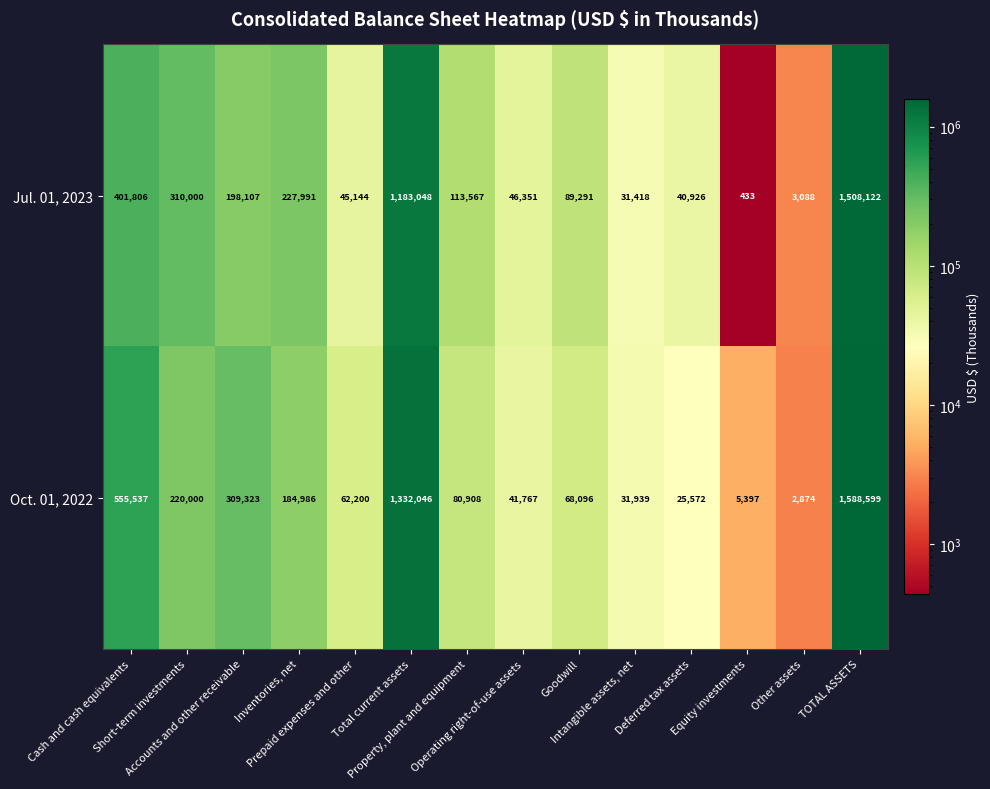

What is the total value across all series at TOTAL ASSETS?

3096721